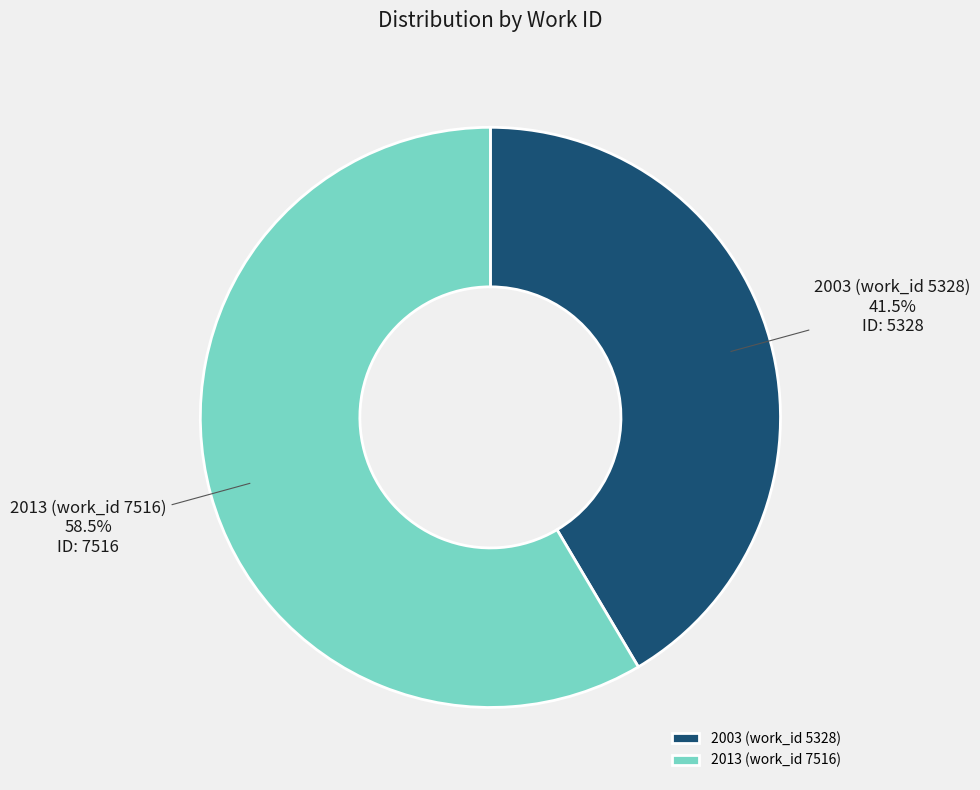

Which has a higher value, 2013 (work_id 7516) or 2003 (work_id 5328)?

2013 (work_id 7516)